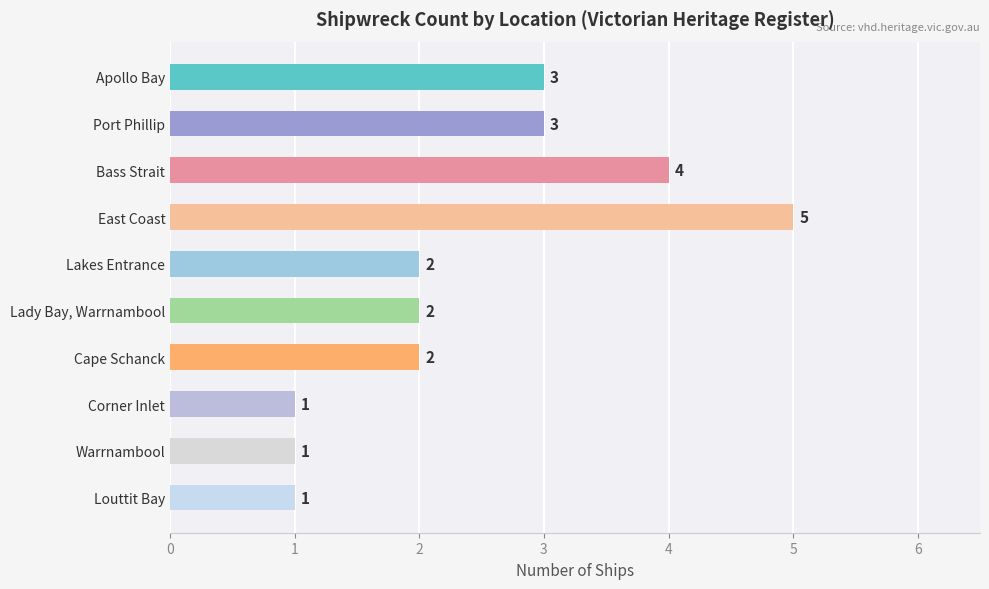

Which has a higher value, Apollo Bay or Louttit Bay?

Apollo Bay